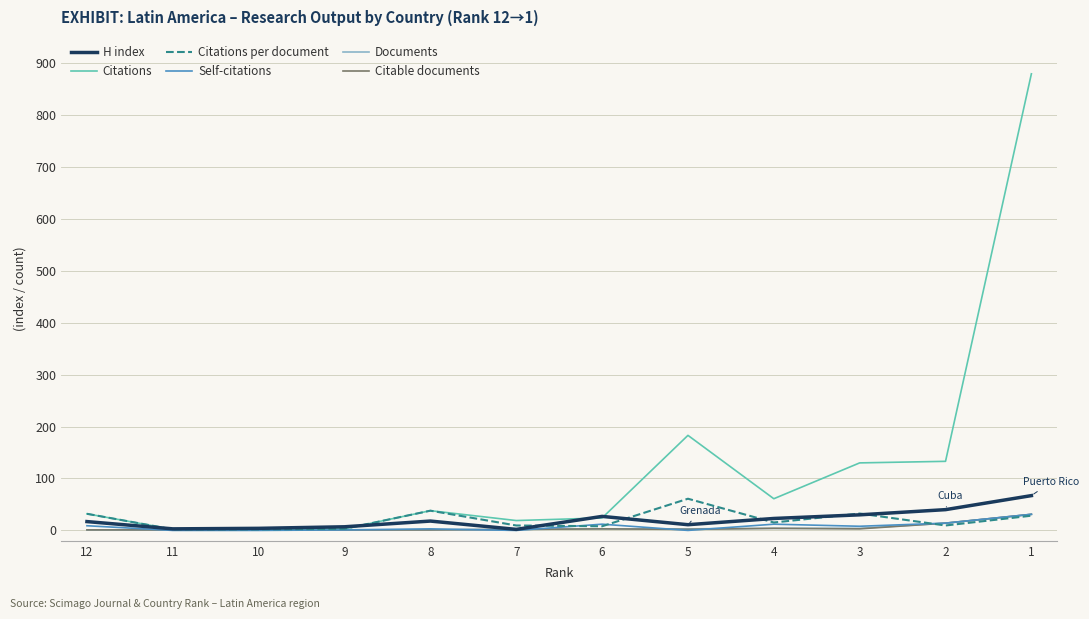

Rank the series by their maximum value, from lowest to highest.

Self-citations, Documents, Citable documents, Citations per document, H index, Citations